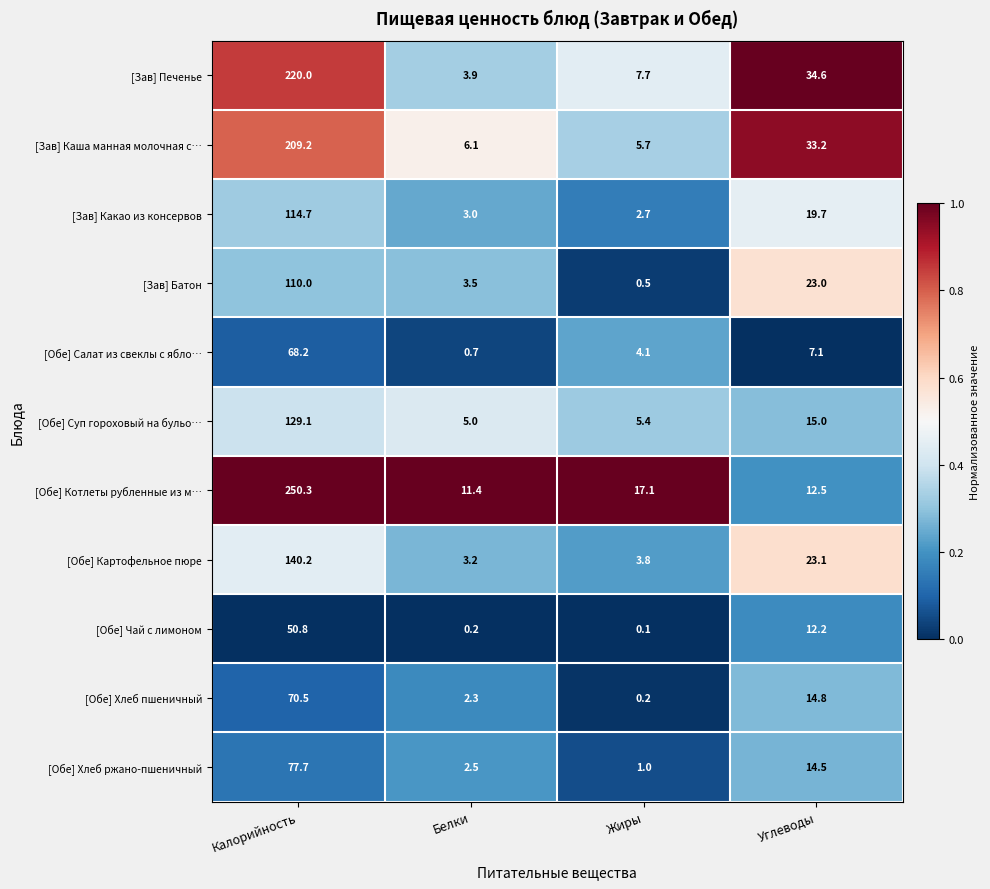

At which category is the sum across all series the highest?

Калорийность